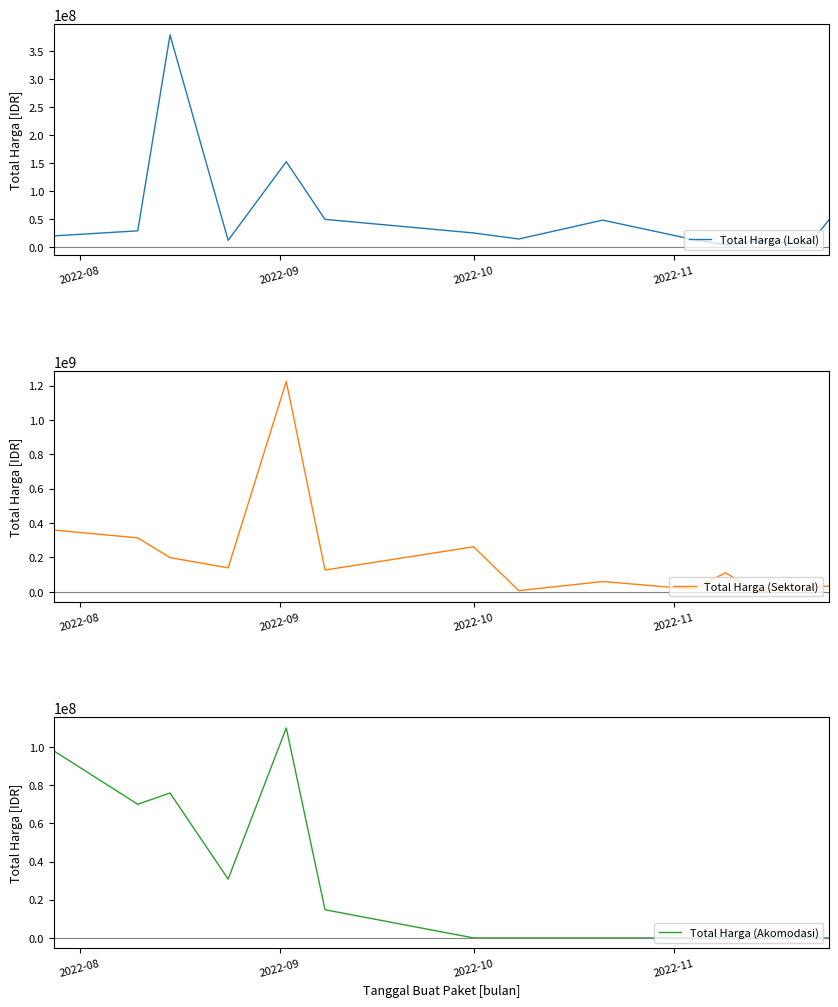

After their last crossing, which series has the higher values: Total Harga (Sektoral) or Total Harga (Lokal)?

Total Harga (Lokal)